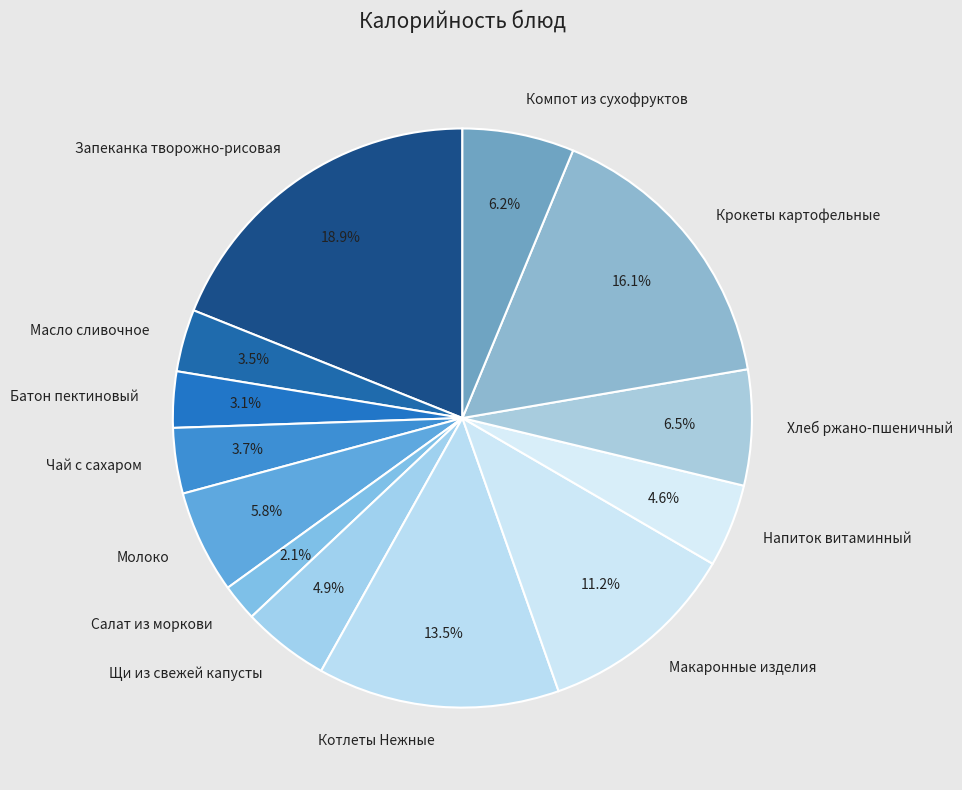

Is Салат из моркови the majority of the pie?

No